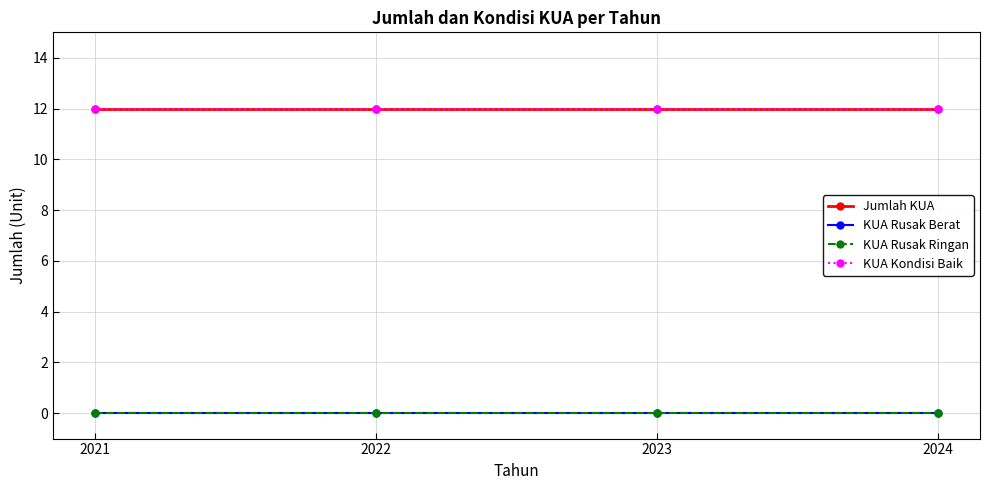

Is this an area chart (filled region under the line)?

No